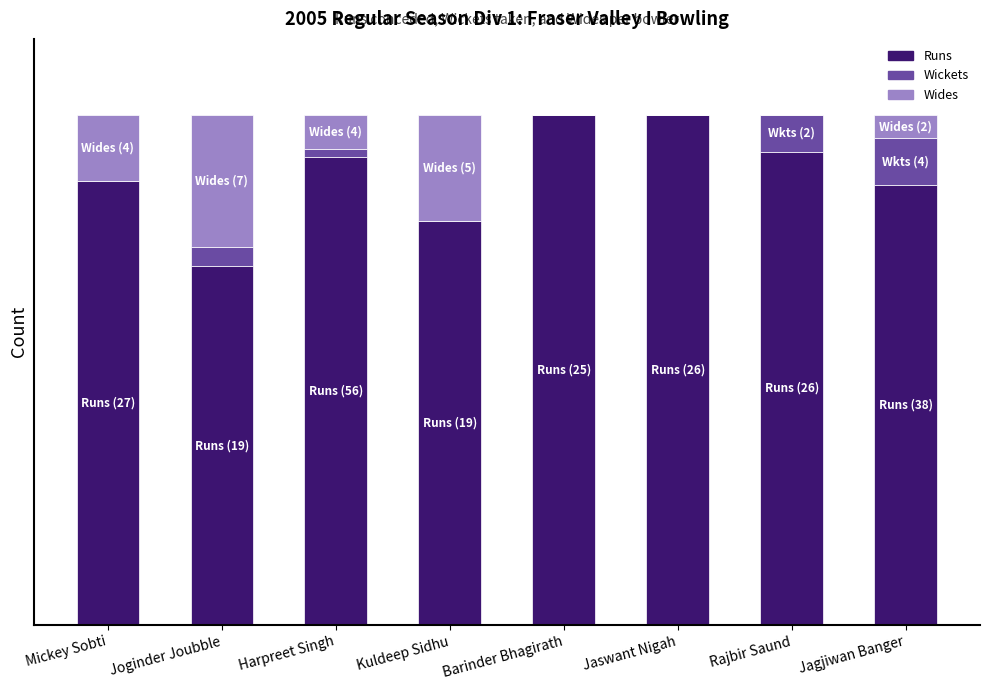

What is the total value across all series at Joginder Joubble?

100.0